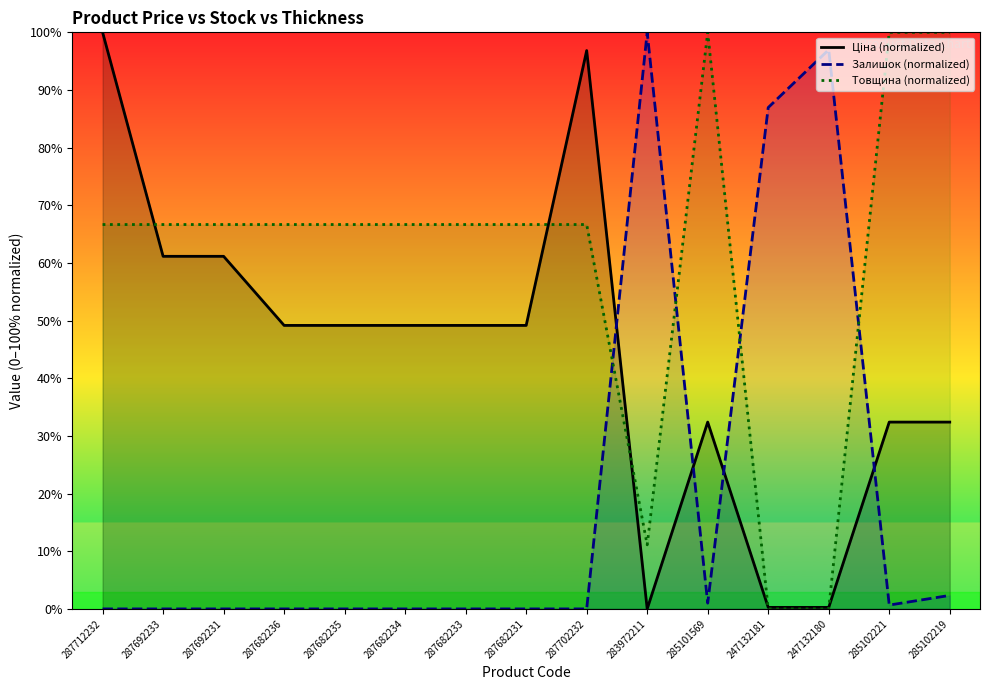

Rank the series at 247132181 from lowest to highest value.

Товщина (normalized), Ціна (normalized), Залишок (normalized)